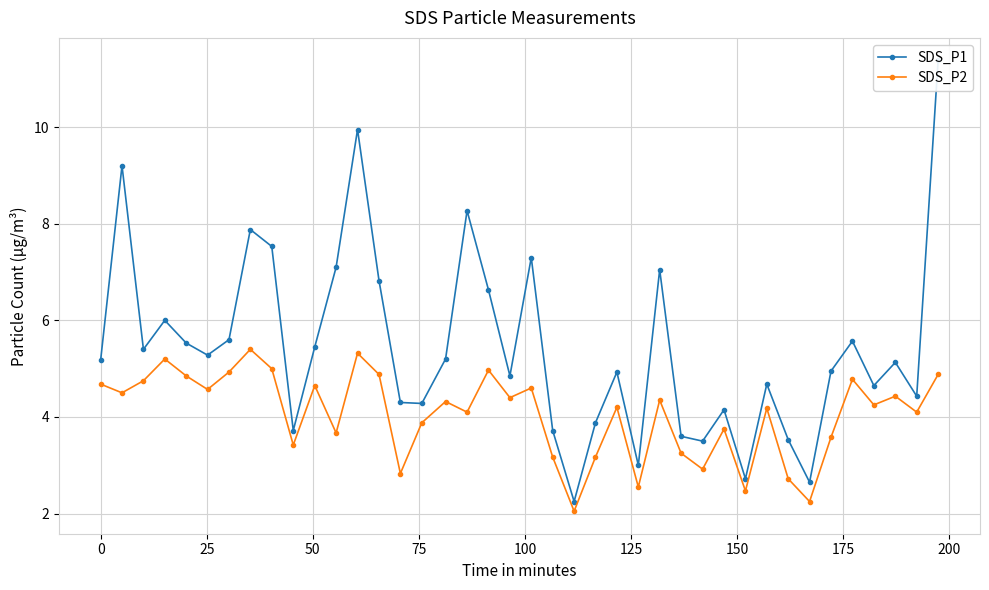

What is the minimum value for SDS_P1?

2.2